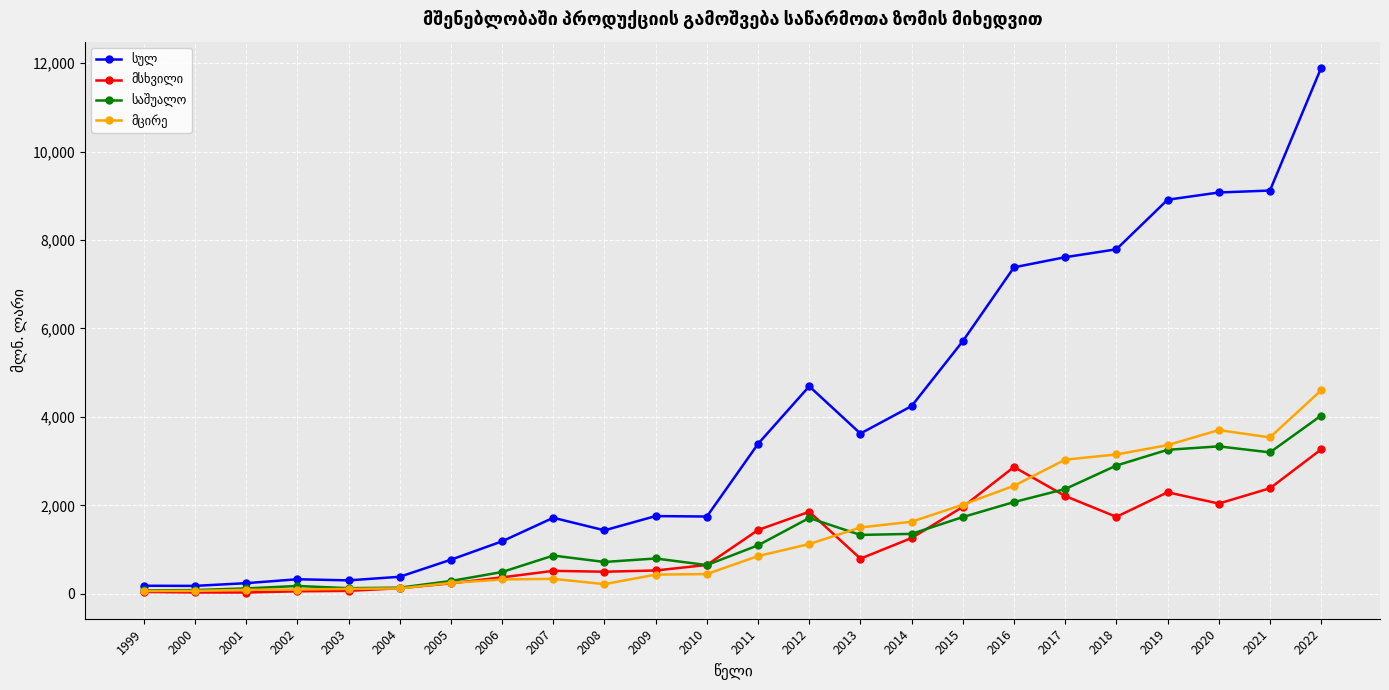

What is the difference between the highest and lowest values at 2013?

2829.4